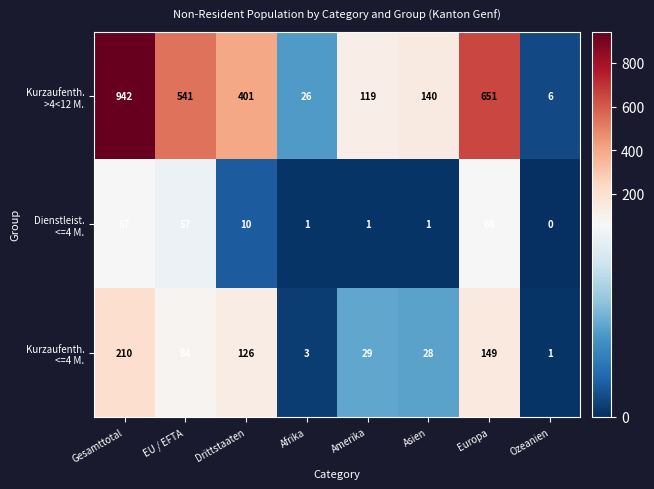

What is the difference between the highest and lowest values at EU / EFTA?

484